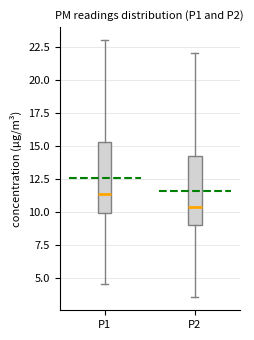

Which box has the lowest median line?

P2